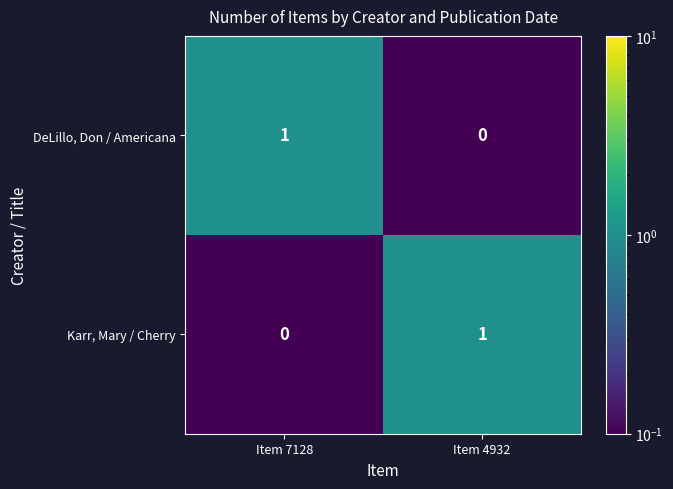

True or false: DeLillo, Don / Americana has a value of 1 at Item 4932.

False